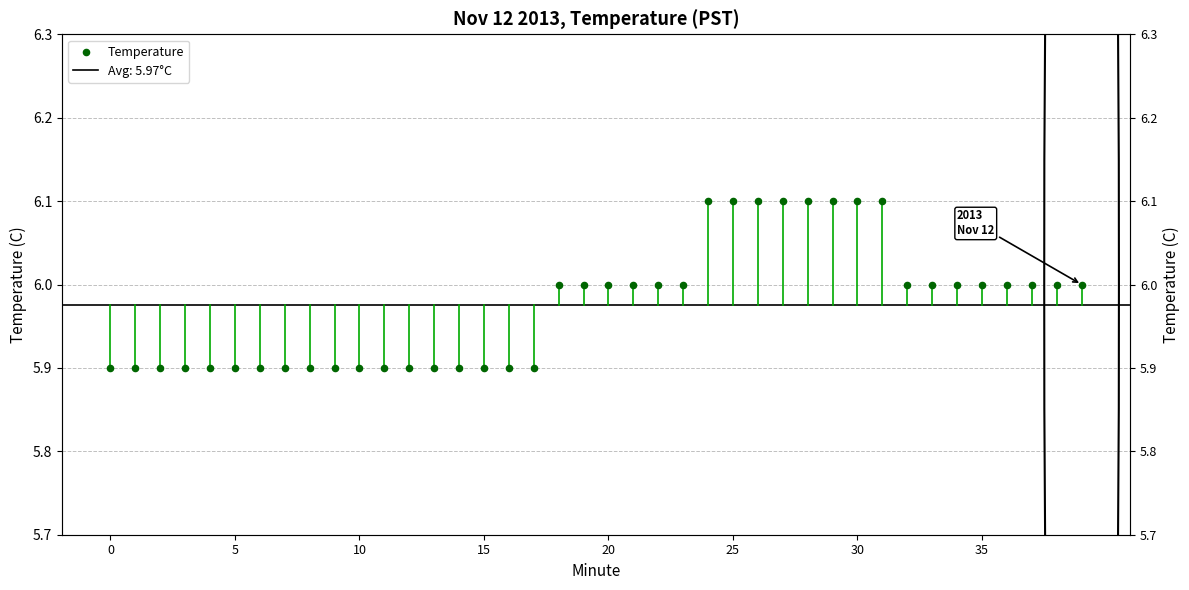

Approximately how many times larger is the value at 25 compared to 38?

1.0